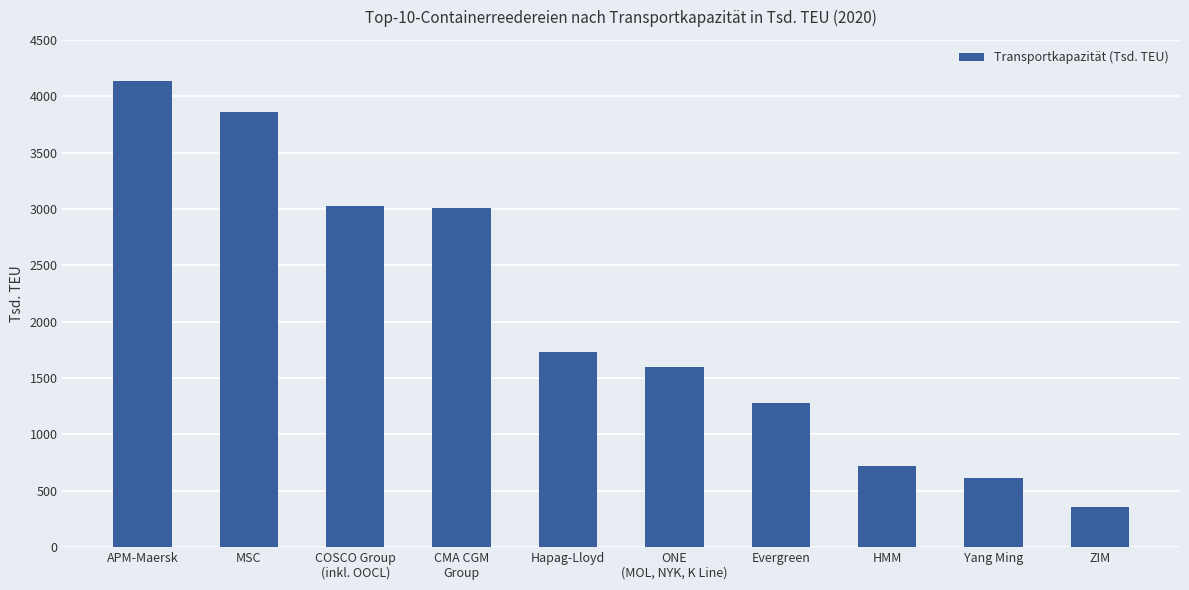

What is the label of the 8th bar from the right?

COSCO Group
(inkl. OOCL)